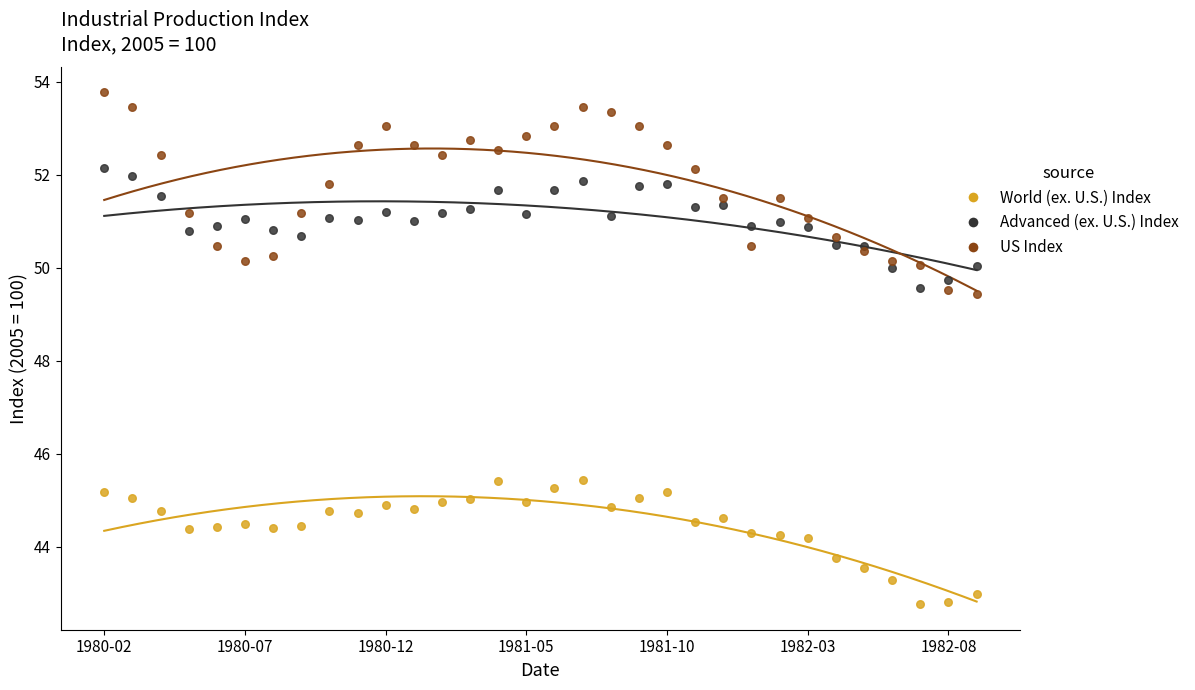

Which series reaches the minimum Y coordinate?

World (ex. U.S.) Index